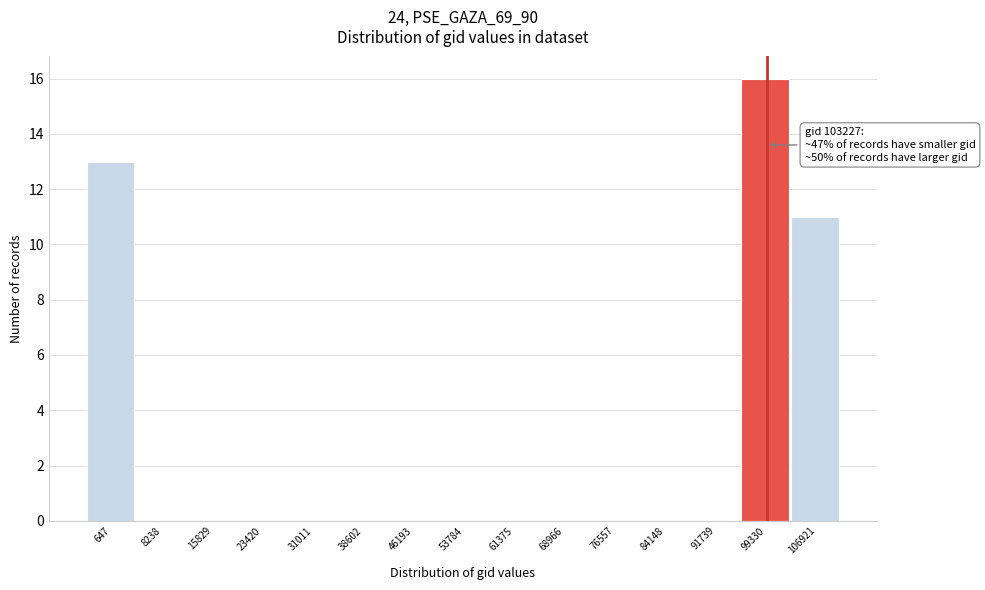

Reading left to right, list all the values displayed in this chart.

647=13	8238=0	15829=0	23420=0	31011=0	38602=0	46193=0	53784=0	61375=0	68966=0	76557=0	84148=0	91739=0	99330=16	106921=11